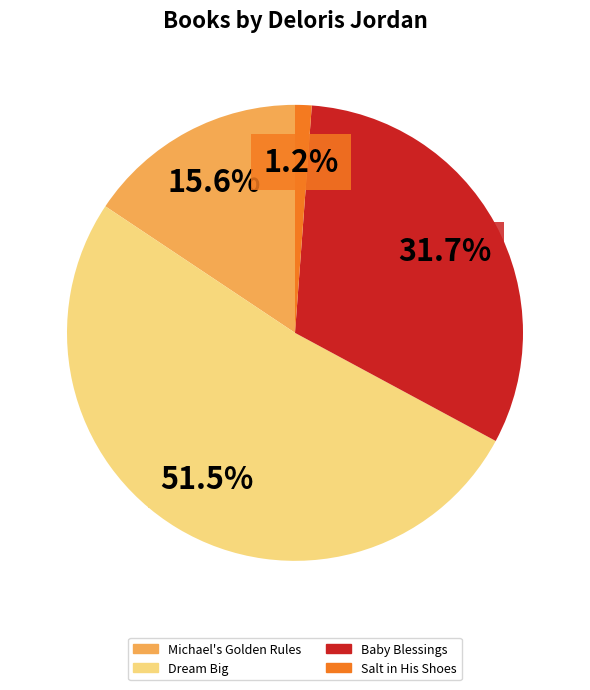

Which category has the smallest portion of the pie?

Salt in His Shoes